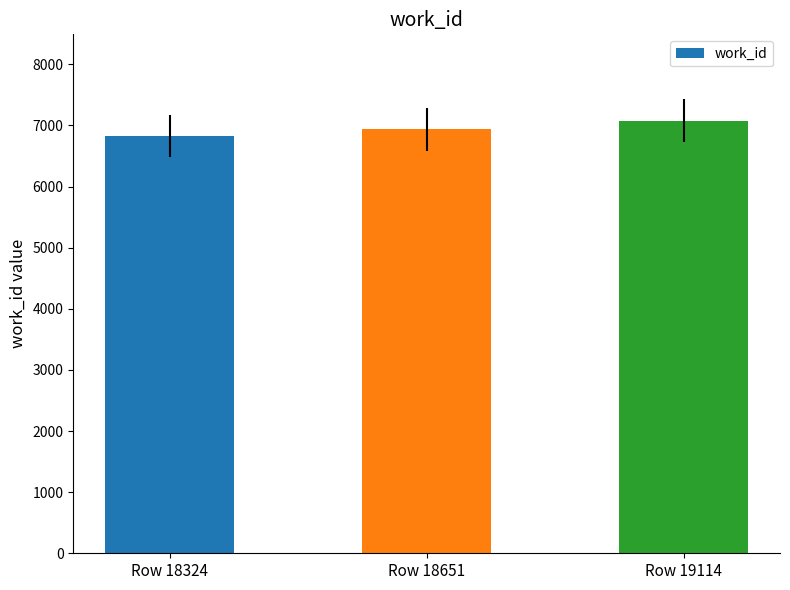

What is the change in value from Row 18324 to Row 18651?

+111